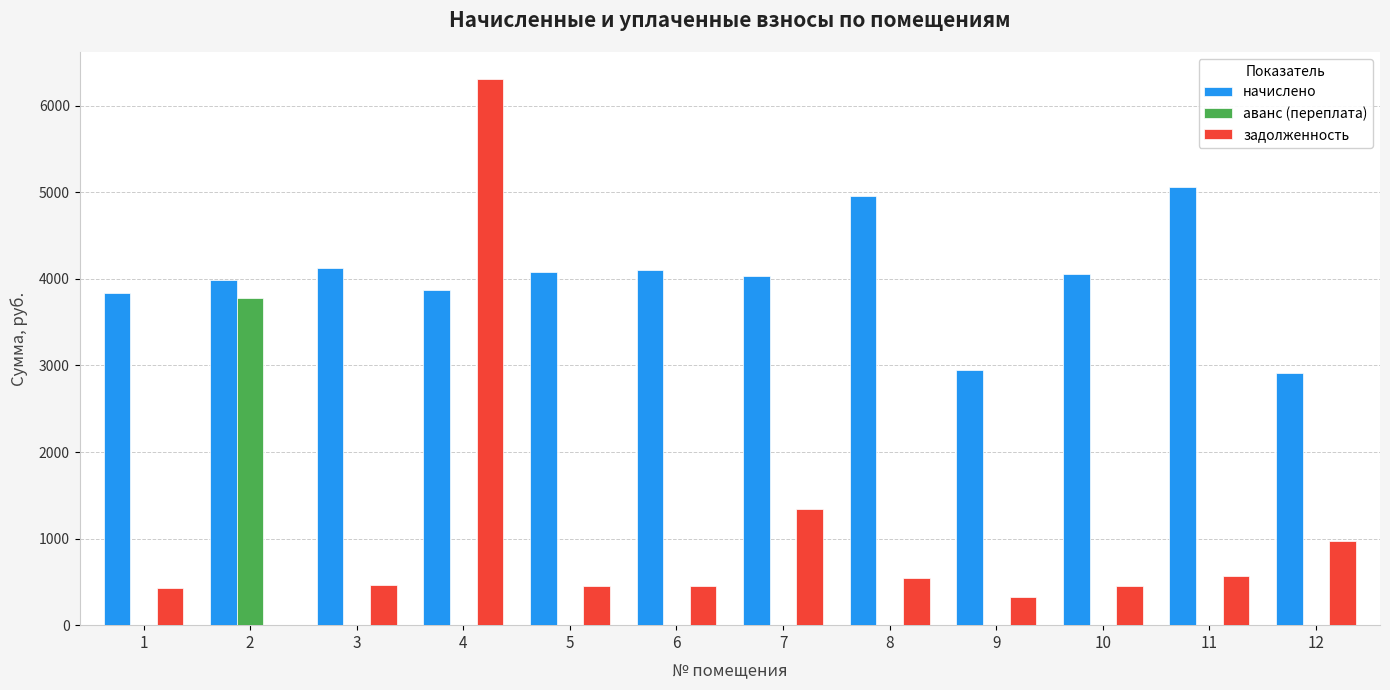

Is the value of задолженность at 4 greater than the value of начислено at 2?

Yes